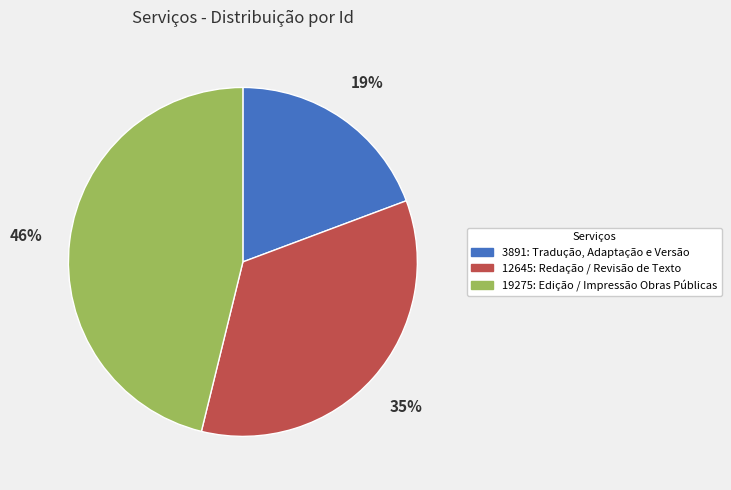

The 12645: Redação / Revisão de Texto slice represents 35% of the pie. True or false?

True